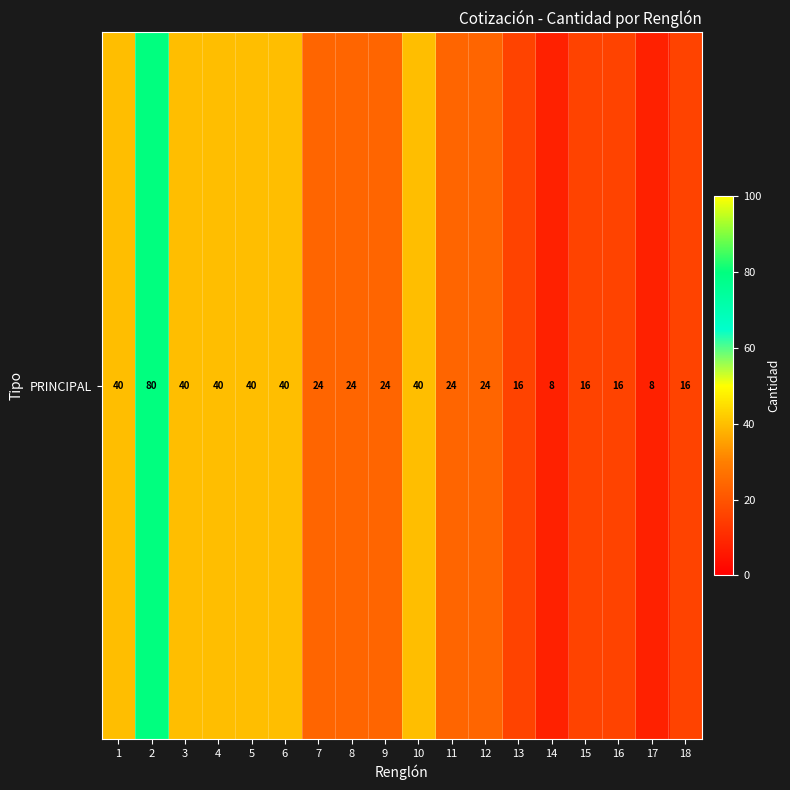

Rank the categories by value from lowest to highest.

14, 17, 13, 15, 16, 18, 7, 8, 9, 11, 12, 1, 3, 4, 5, 6, 10, 2